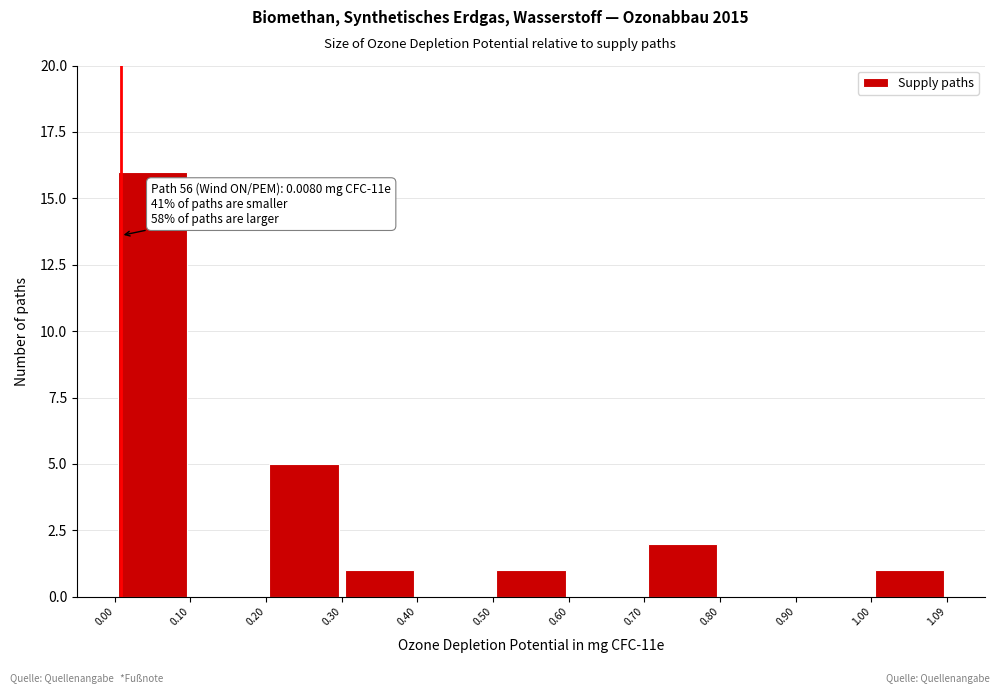

Over which range of the x-axis is the bar tallest?

0.00 to 0.10